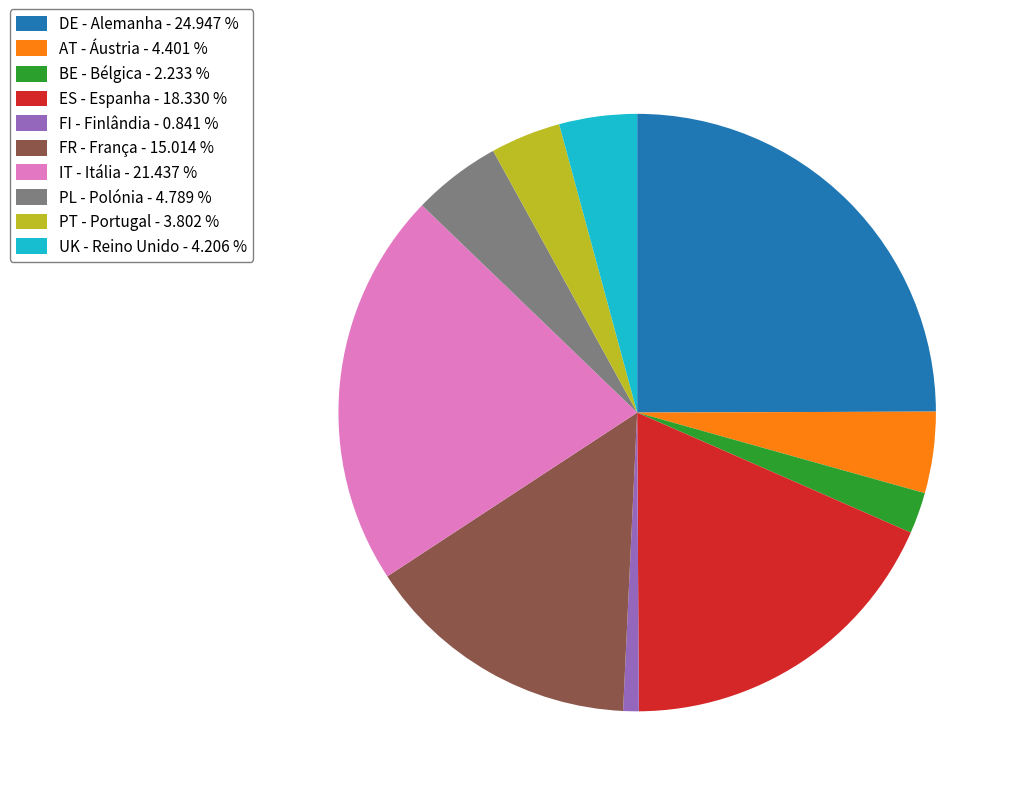

Approximately how many times larger is the value at AT - Áustria compared to ES - Espanha?

0.2